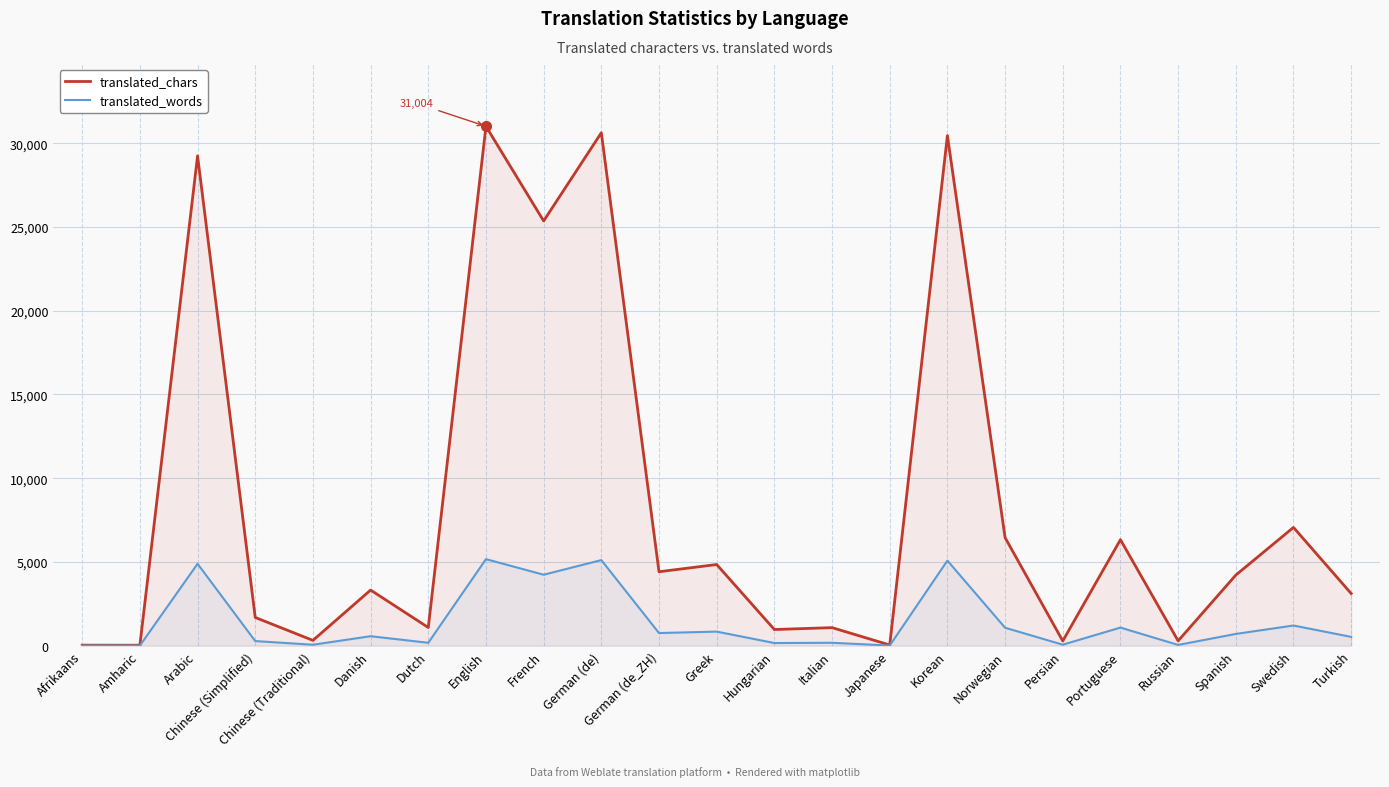

True or false: translated_words and translated_chars cross at least once.

False